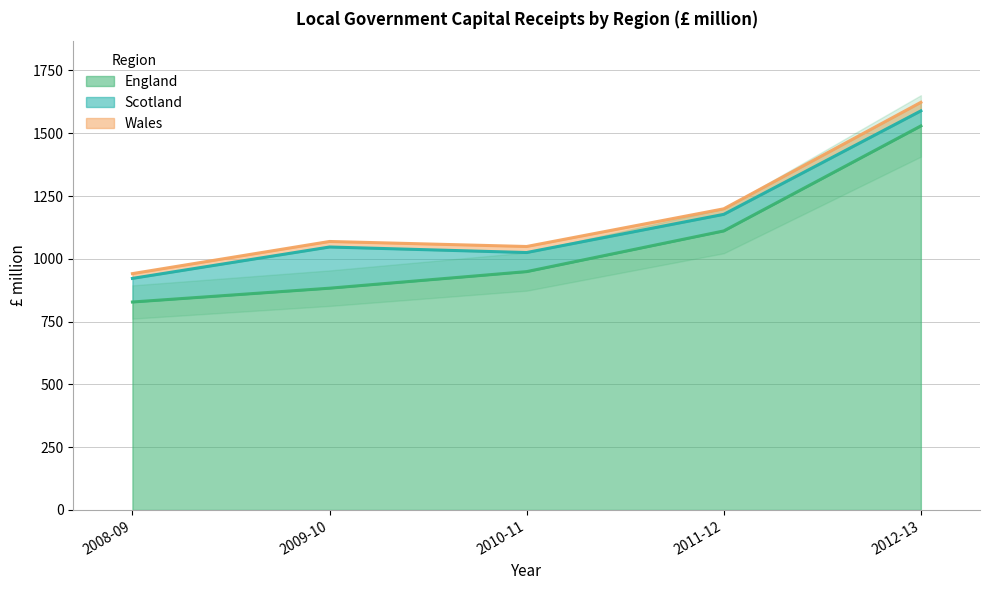

True or false: Scotland and Wales intersect in this chart.

False